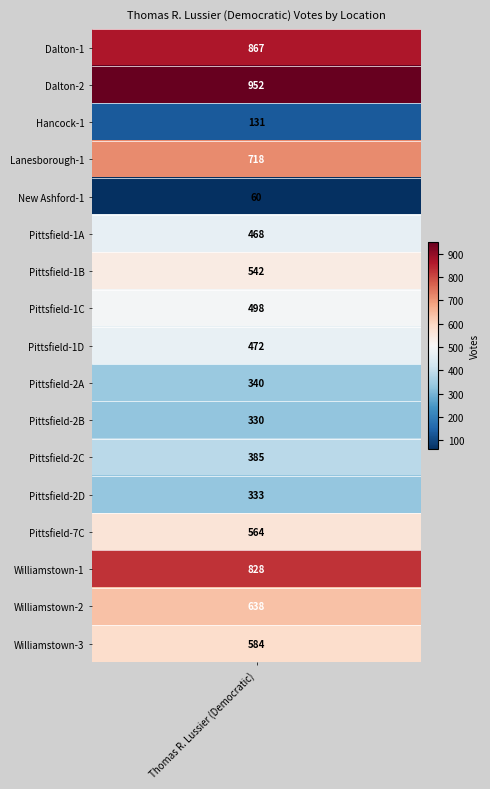

What is the total value across all series at 1?

2604